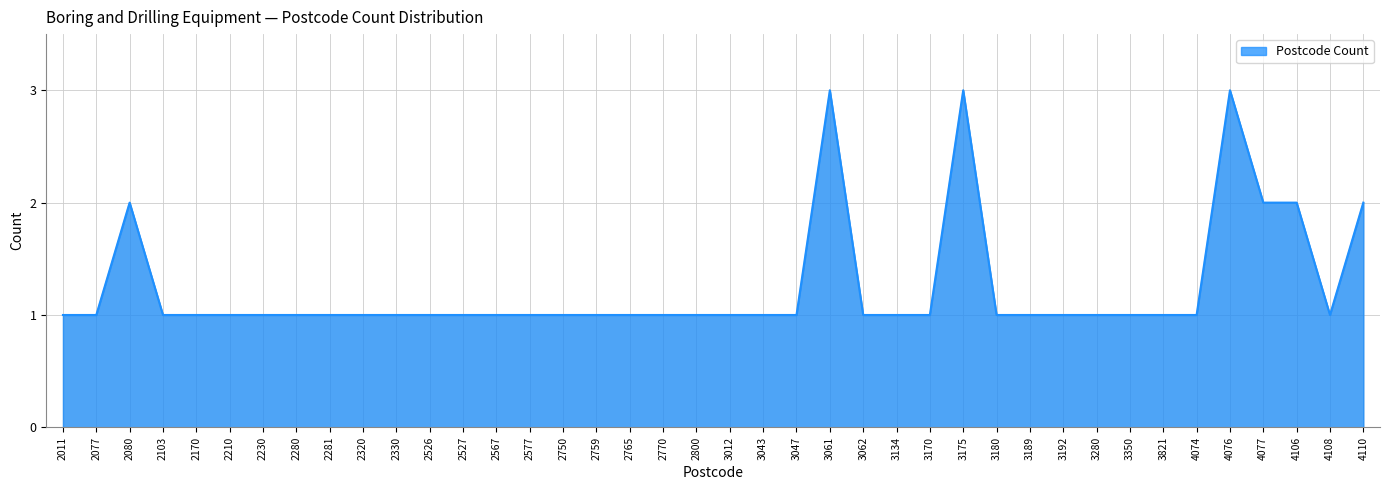

What is the maximum value shown in the chart?

3